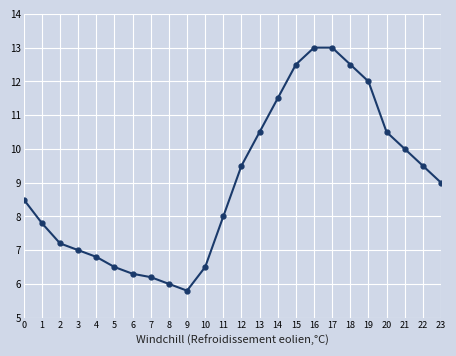

The value at 8 is 6.0. True or false?

True